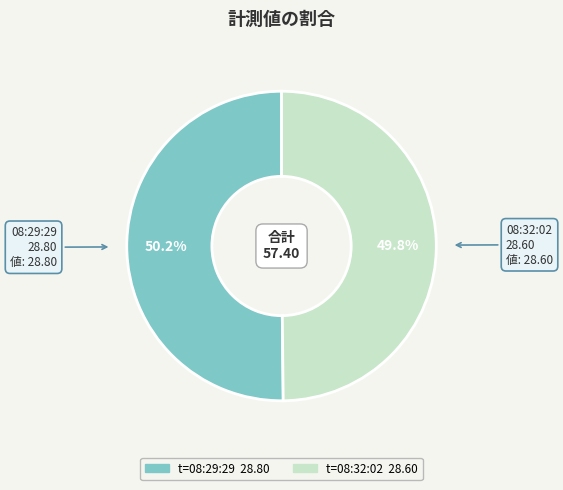

How many slices are in this pie chart?

2